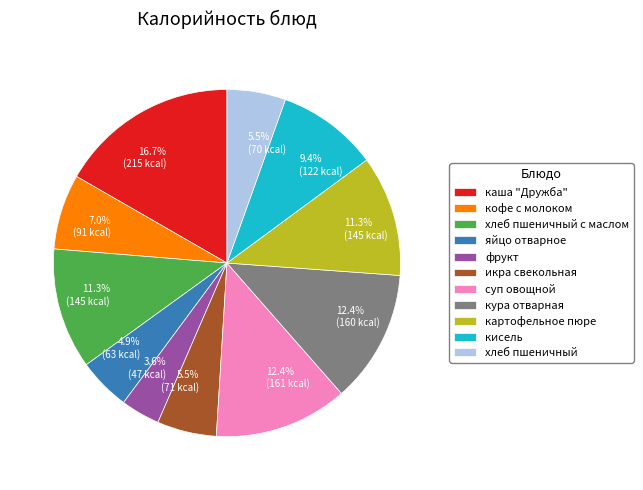

Combined, do кисель and икра свекольная account for over 50%?

No